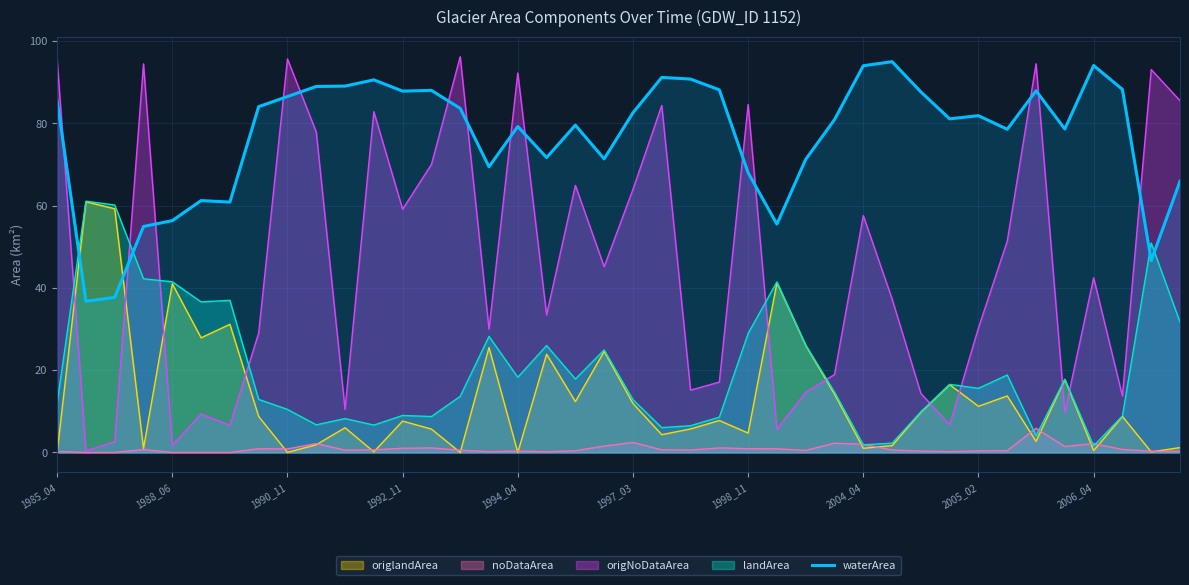

What is the highest value of the waterArea series?

95.0